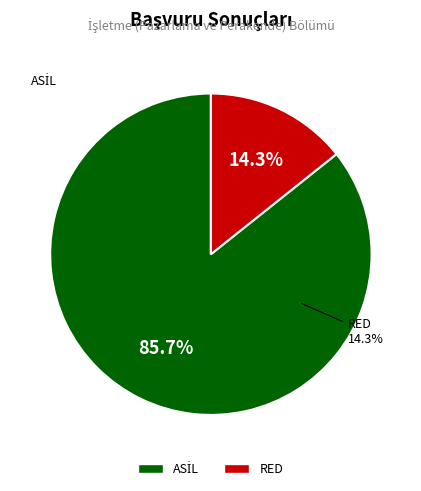

What percentage do RED and ASİL together represent?

100.0%